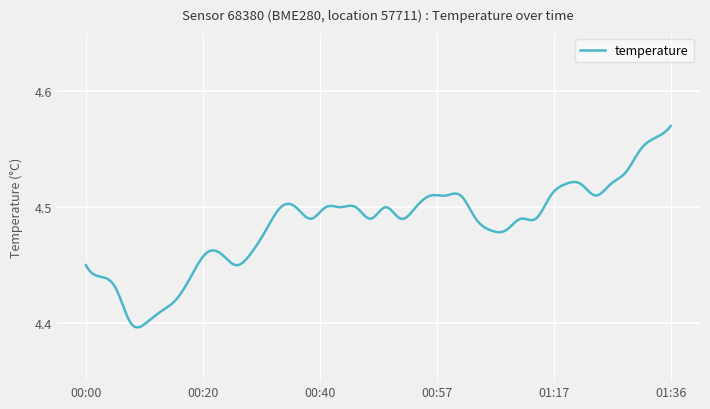

What is the sum of all values?

1345.5